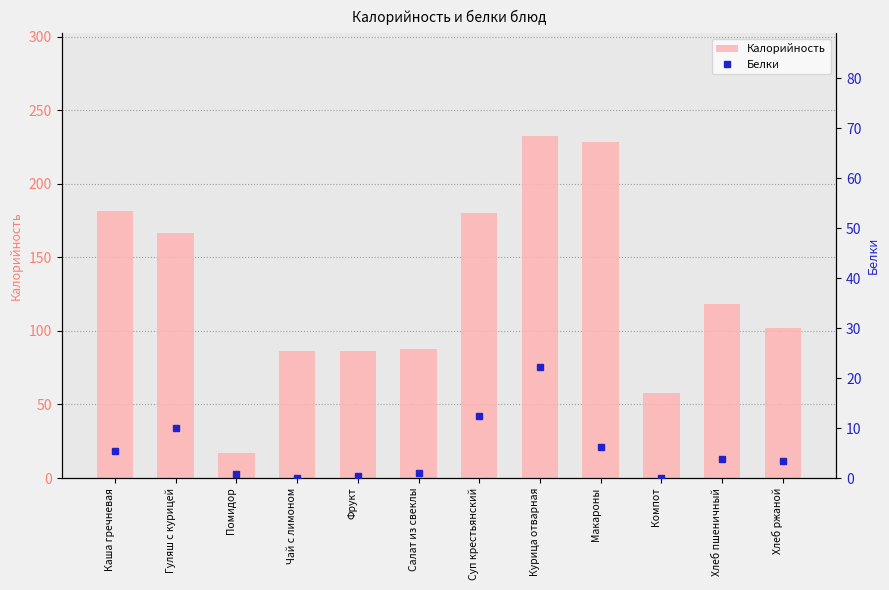

Reading left to right, what are all the values shown in this chart?

Калорийность: 181.8	166.7	16.8	86.3	86.3	88.0	179.8	232.5	228.4	58.0	118.4	102.0
Белки: 5.4	10.0	0.8	0.0	0.5	1.1	12.4	22.3	6.2	0.0	3.8	3.3